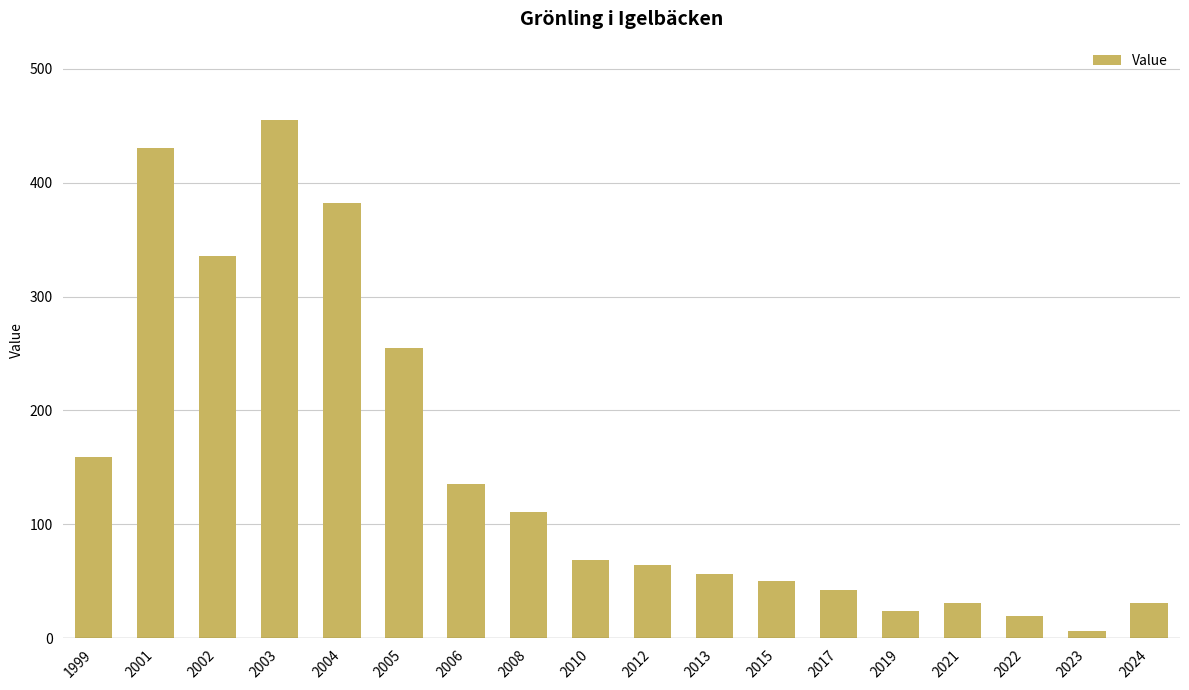

At which label is the value closest to 231?

2005